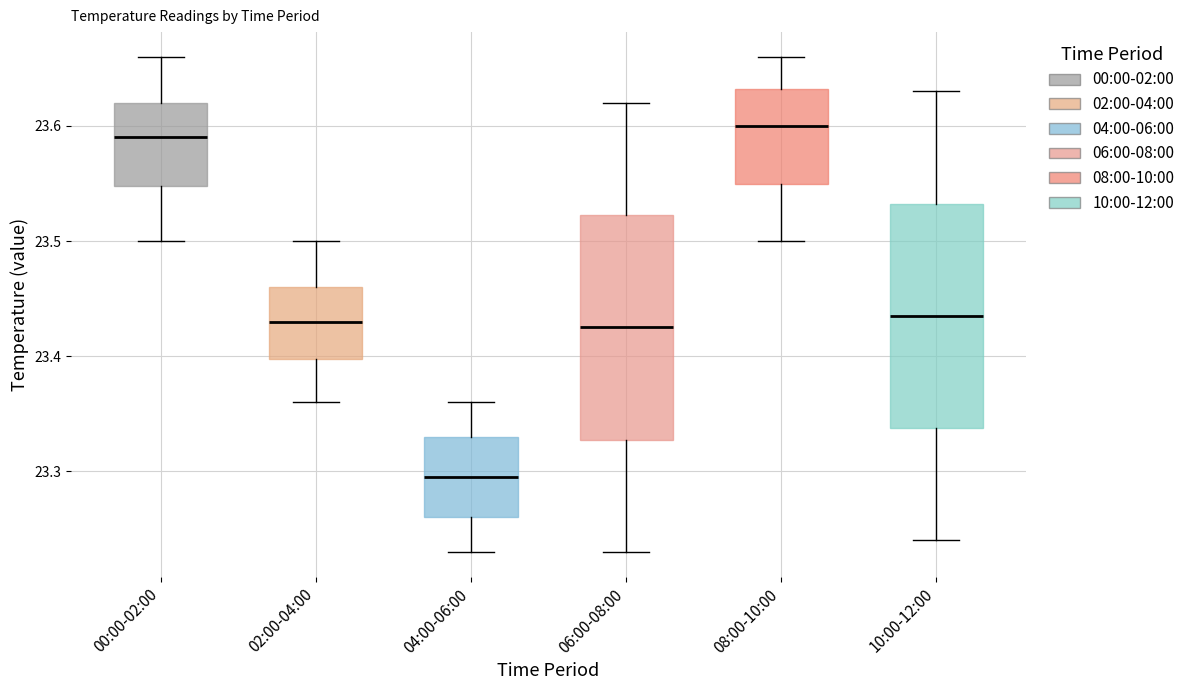

Which box has the lowest median line?

04:00-06:00